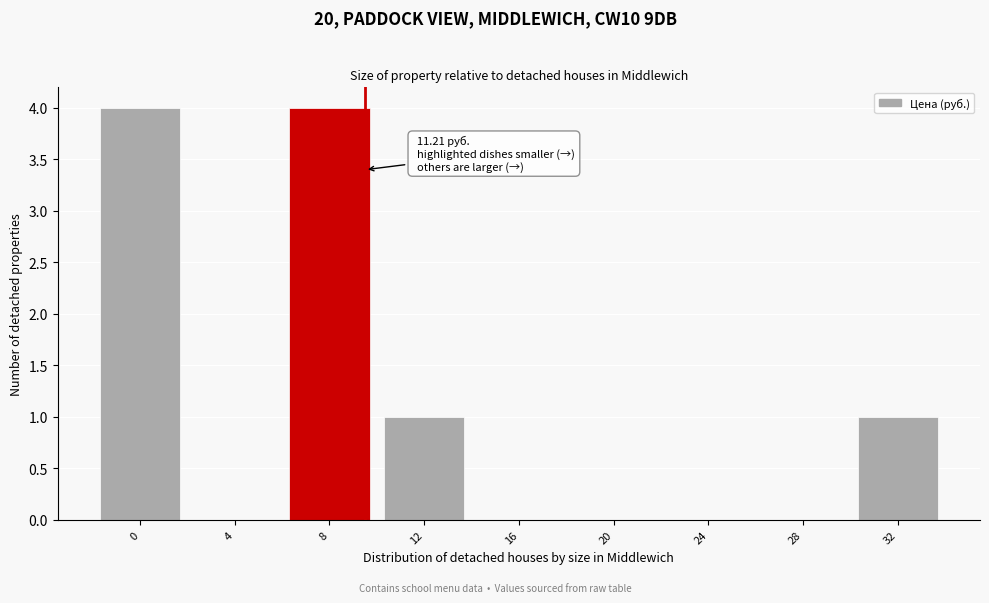

Reading right to left, transcribe all the data shown in this chart.

32=1	28=0	24=0	20=0	16=0	12=1	8=4	4=0	0=4